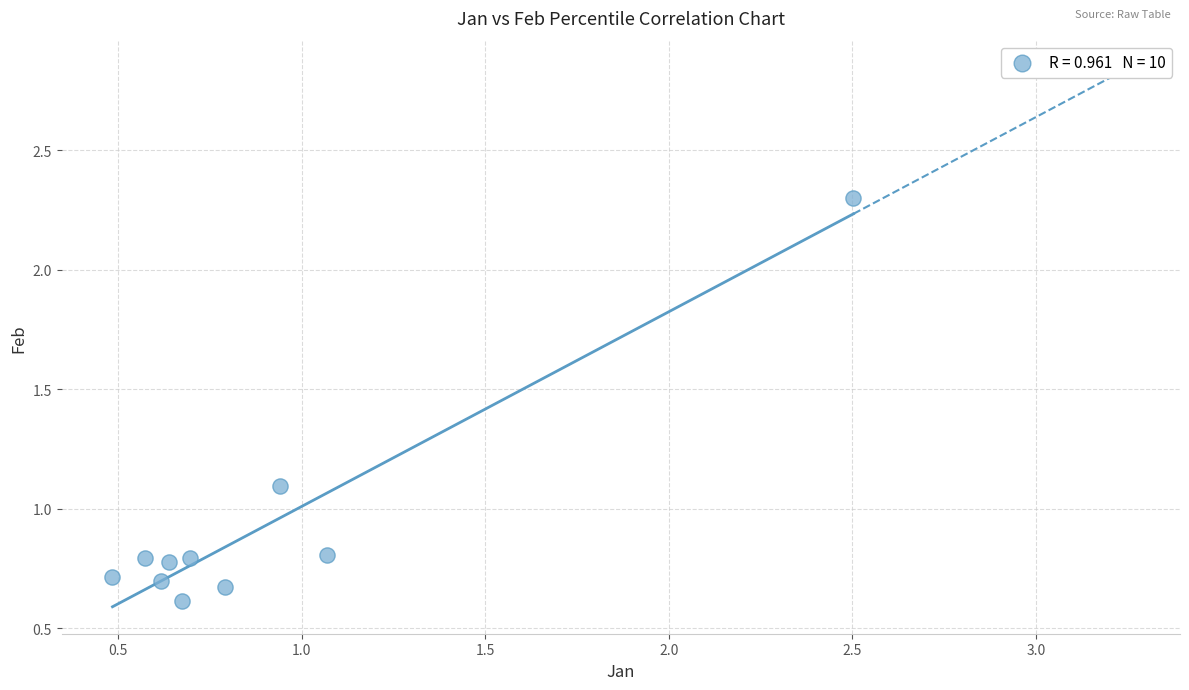

What Y value in the scatter plot is closest to 1?

1.1